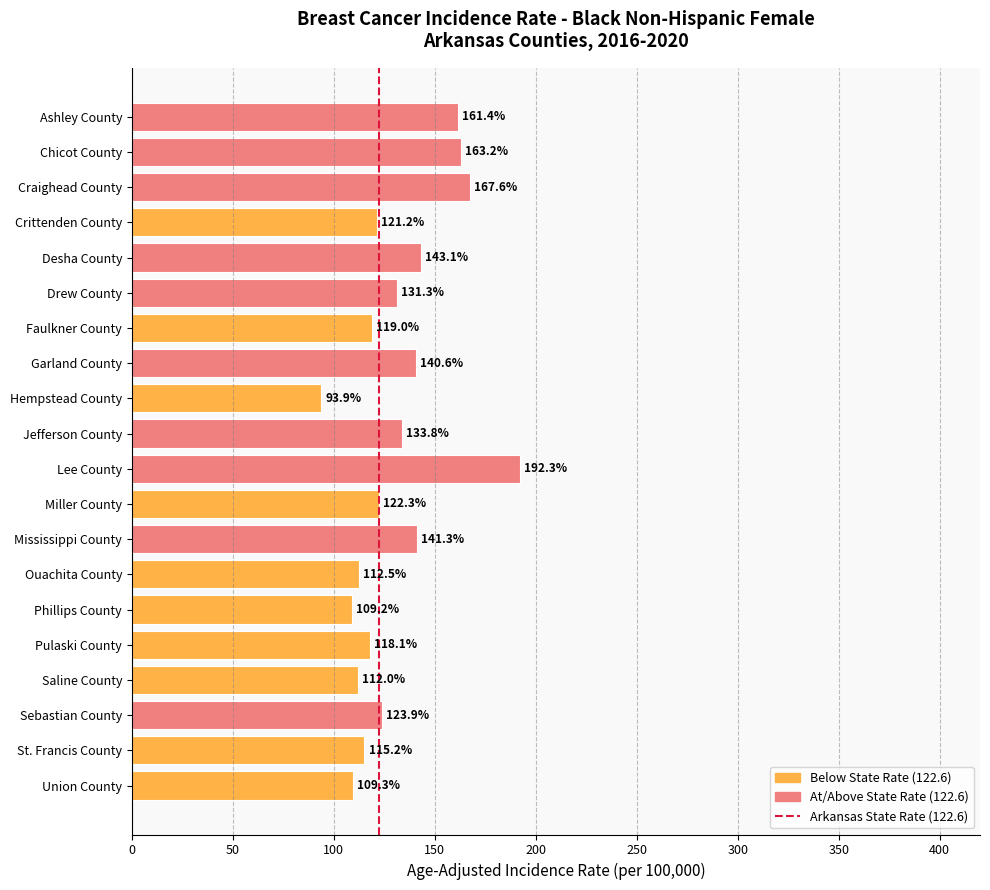

What is the value of the 13th bar from the top?

141.3